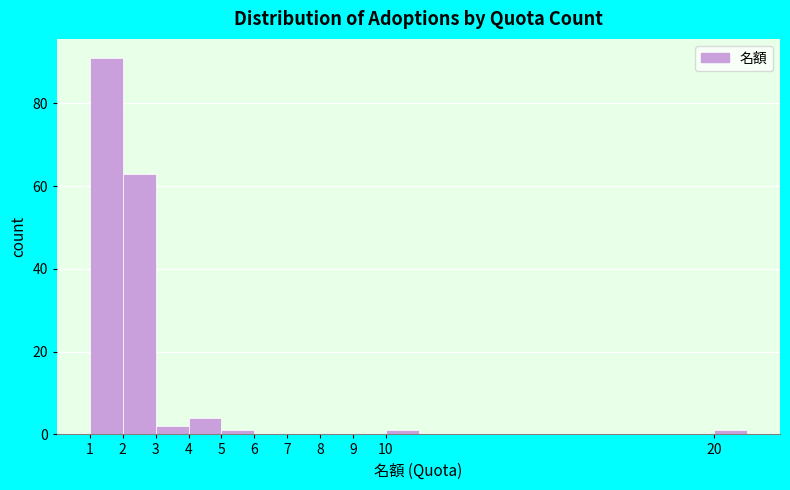

Over which range of the x-axis is the bar tallest?

1 to 2